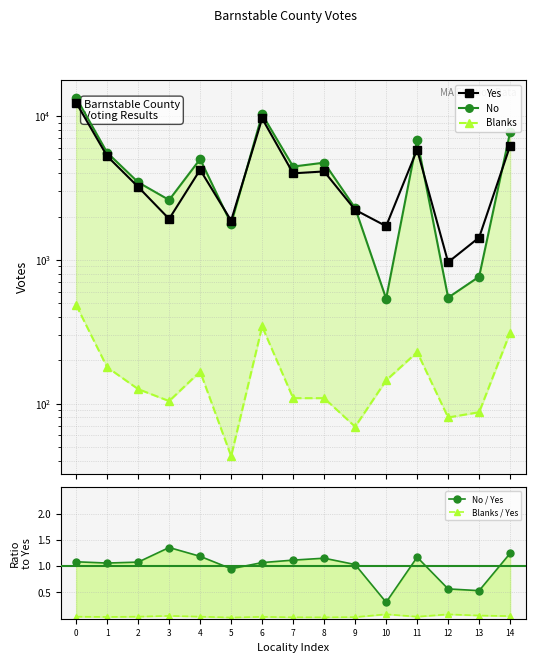

The value of Yes at 12 is 963.0. True or false?

True